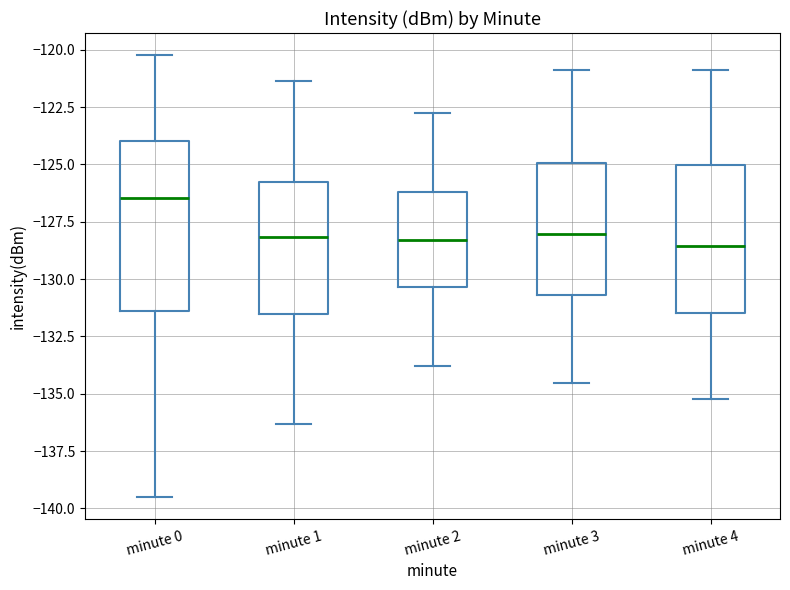

Which box's median line is the highest?

minute 0